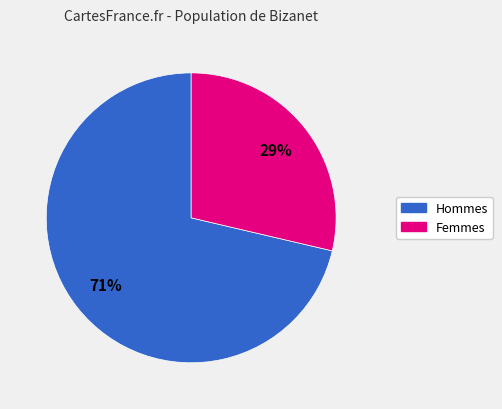

To the nearest percent, what is the average slice percentage?

50%